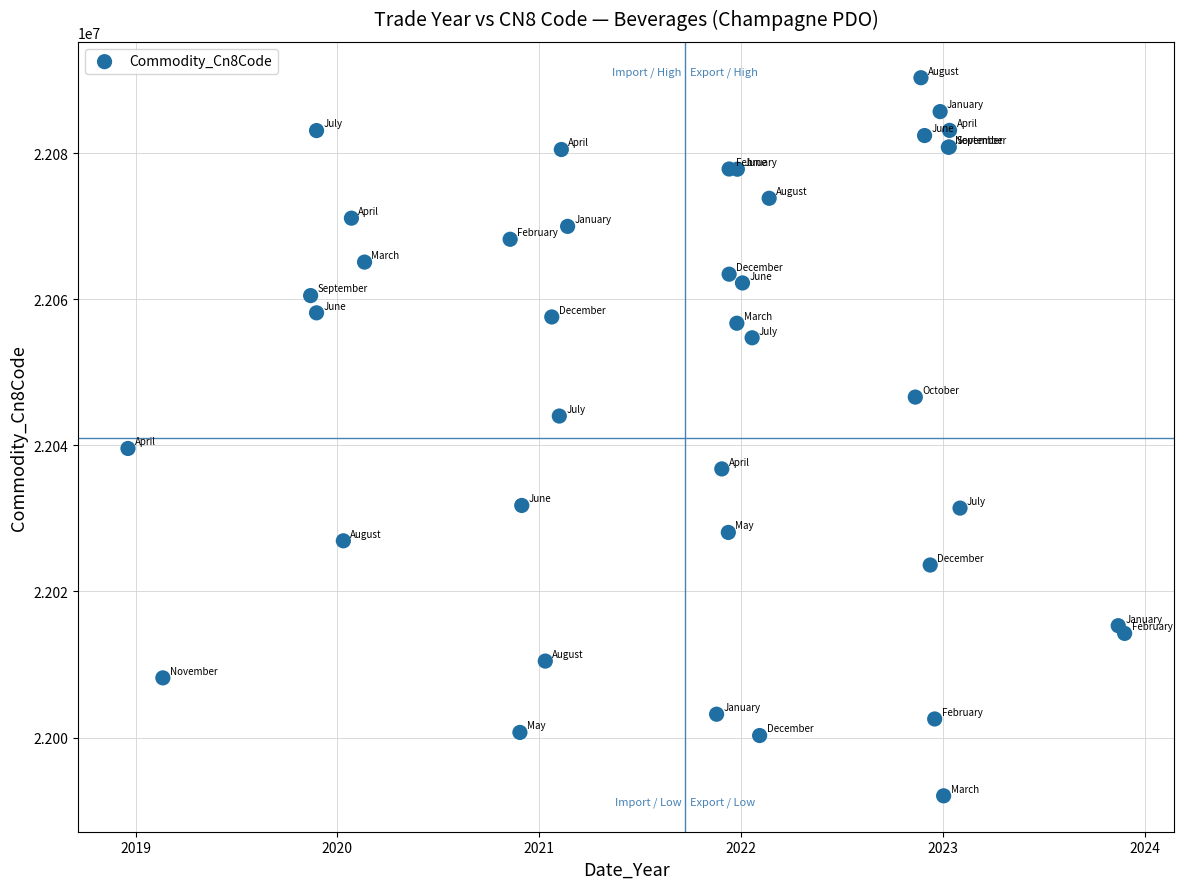

What Y value in the scatter plot is closest to 22041168?

22039566